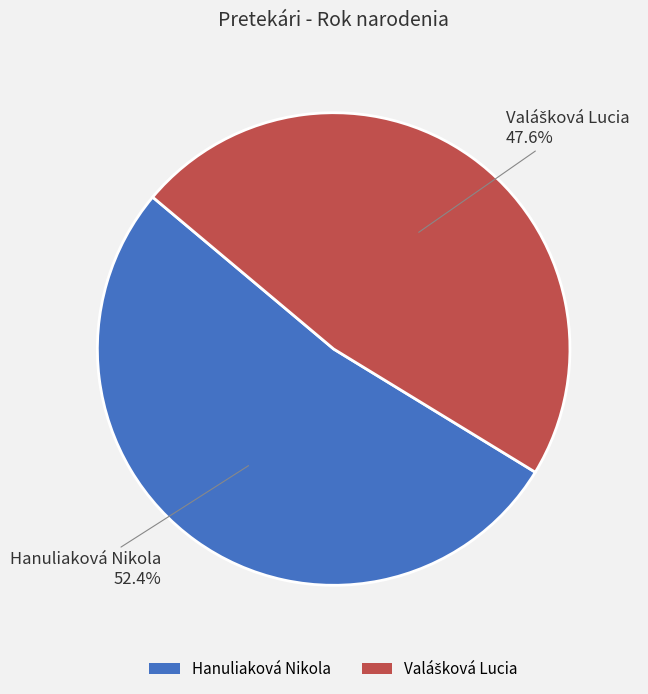

Is there a majority slice in this chart?

Yes